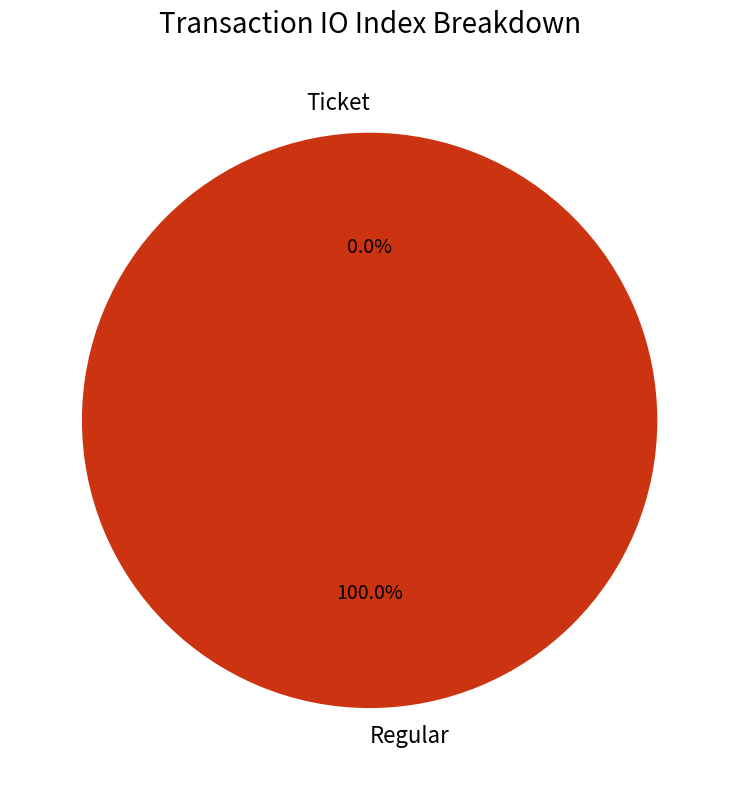

To the nearest percent, what is the combined percentage of Regular and Ticket?

100%